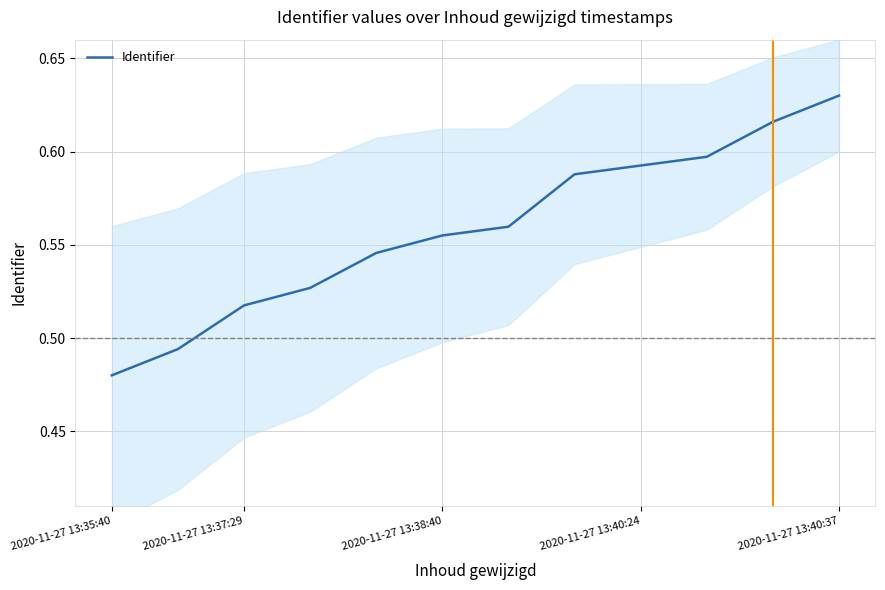

What is the average value?

0.6